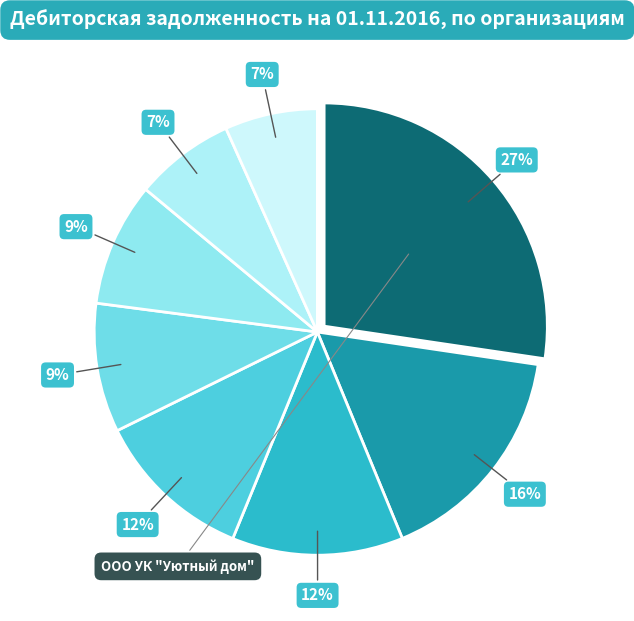

How many slices are in this pie chart?

8